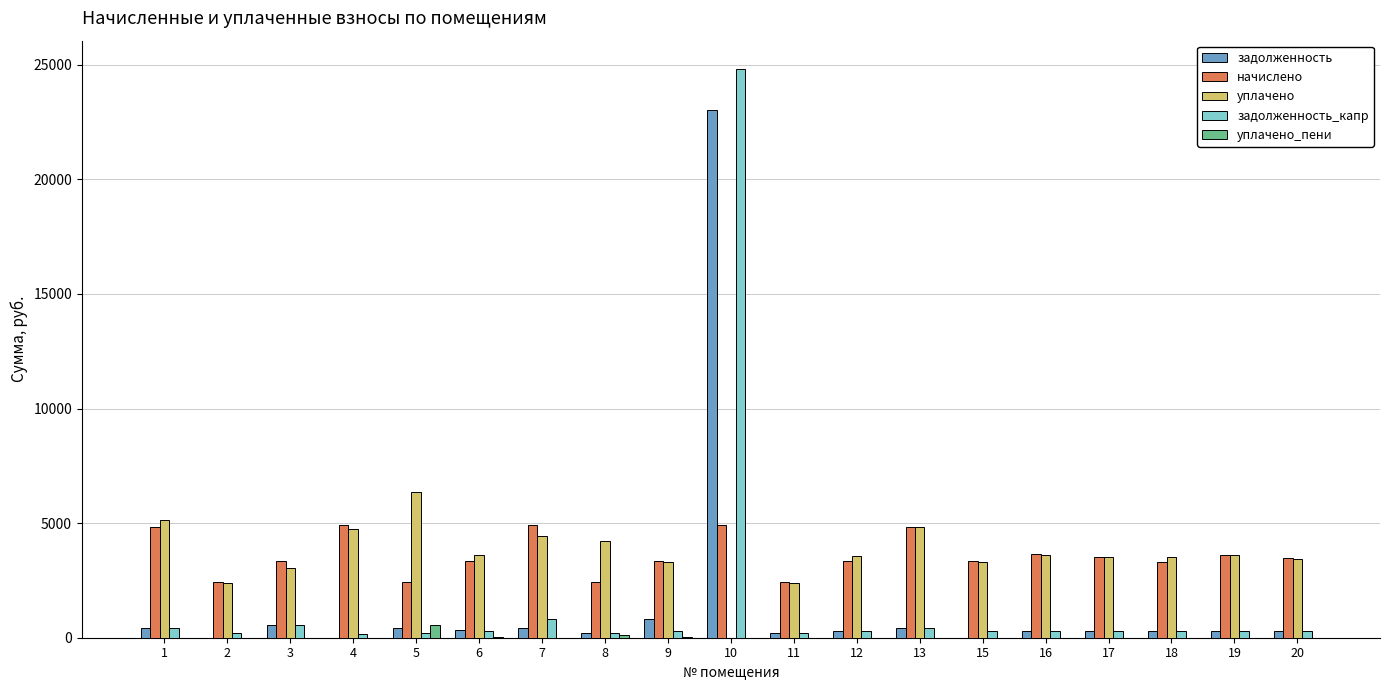

Is the value of уплачено at 13 greater than the value of уплачено_пени at 9?

Yes